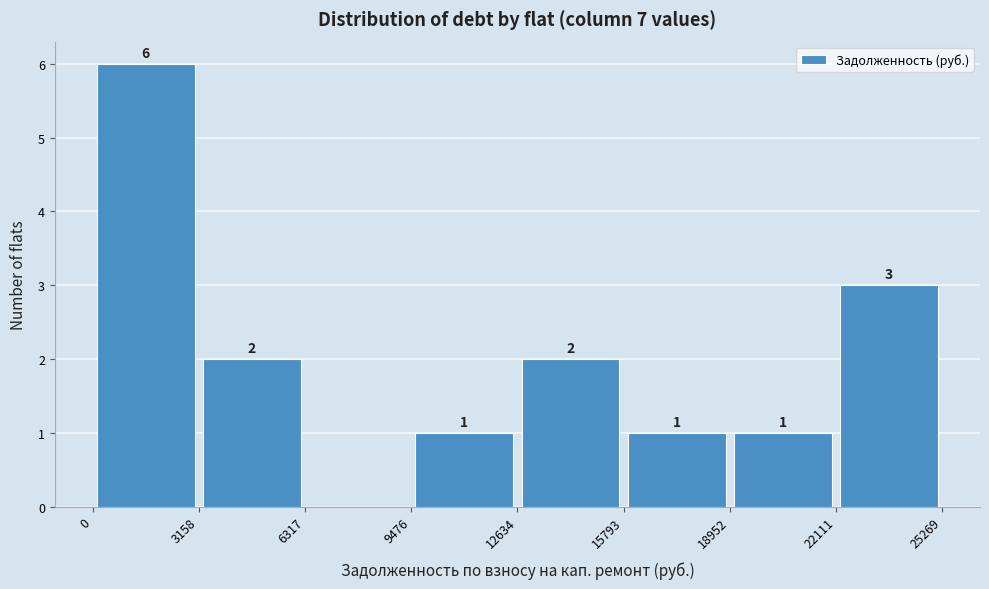

Which range on the x-axis has the tallest bar?

0 to 3158